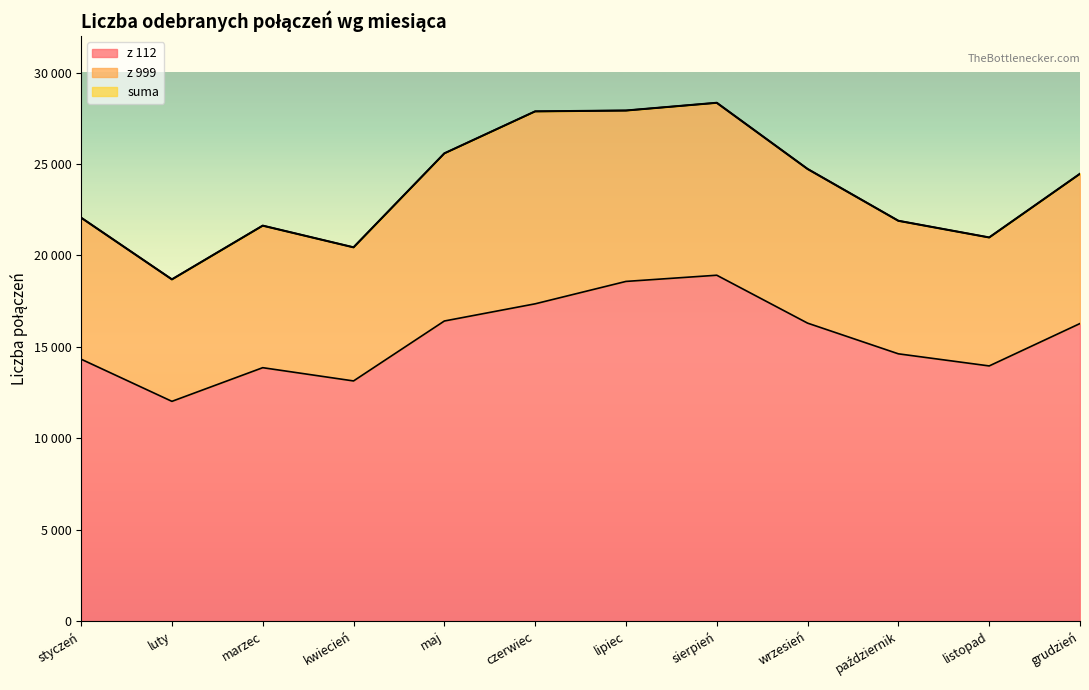

How many values in the suma series are below 24466?

6